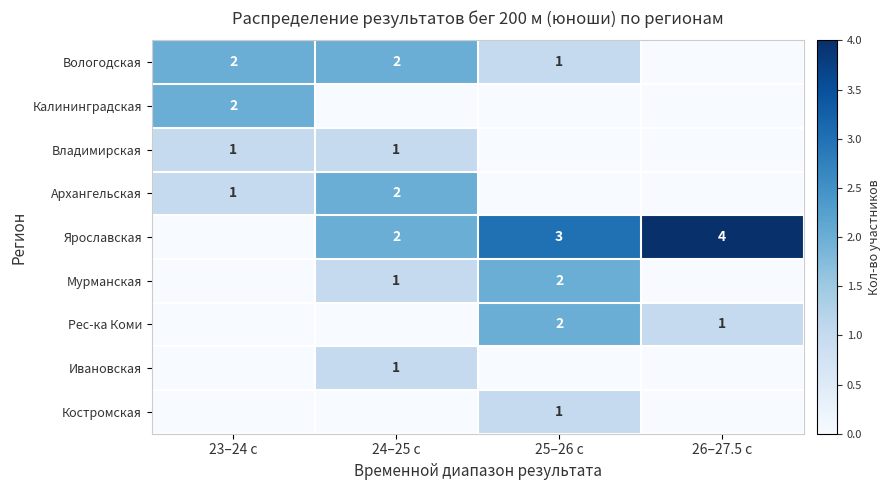

What is the sum of the Ярославская values at 24–25 с and 25–26 с?

5